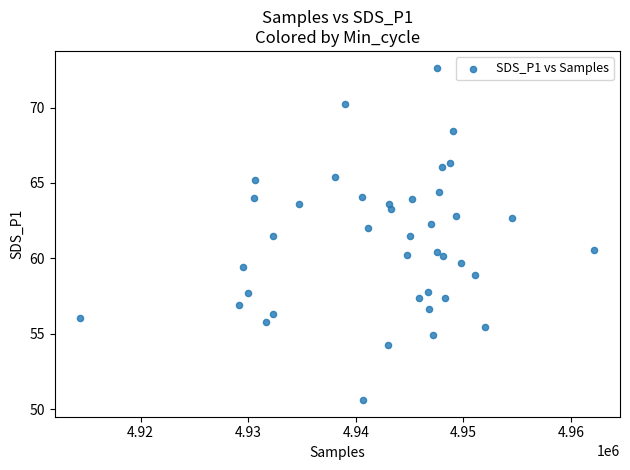

What is the range of X values (max minus min)?

47750.0